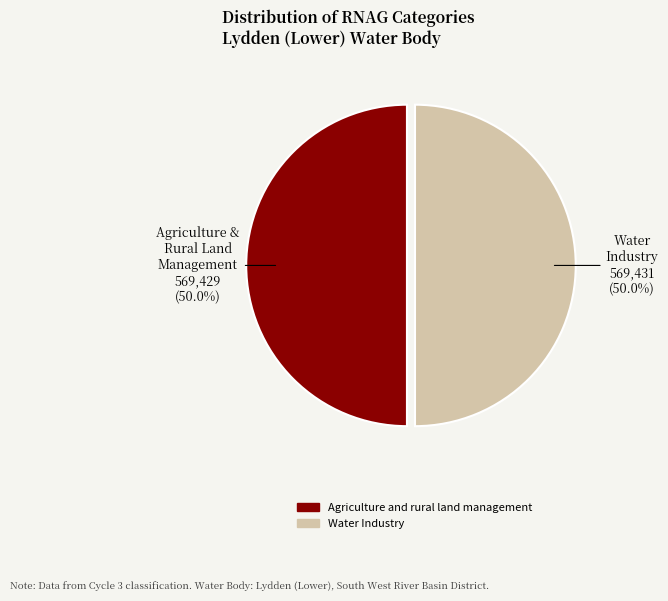

What is the ratio of the value at Water Industry to the value at Agriculture and rural land management?

1.0